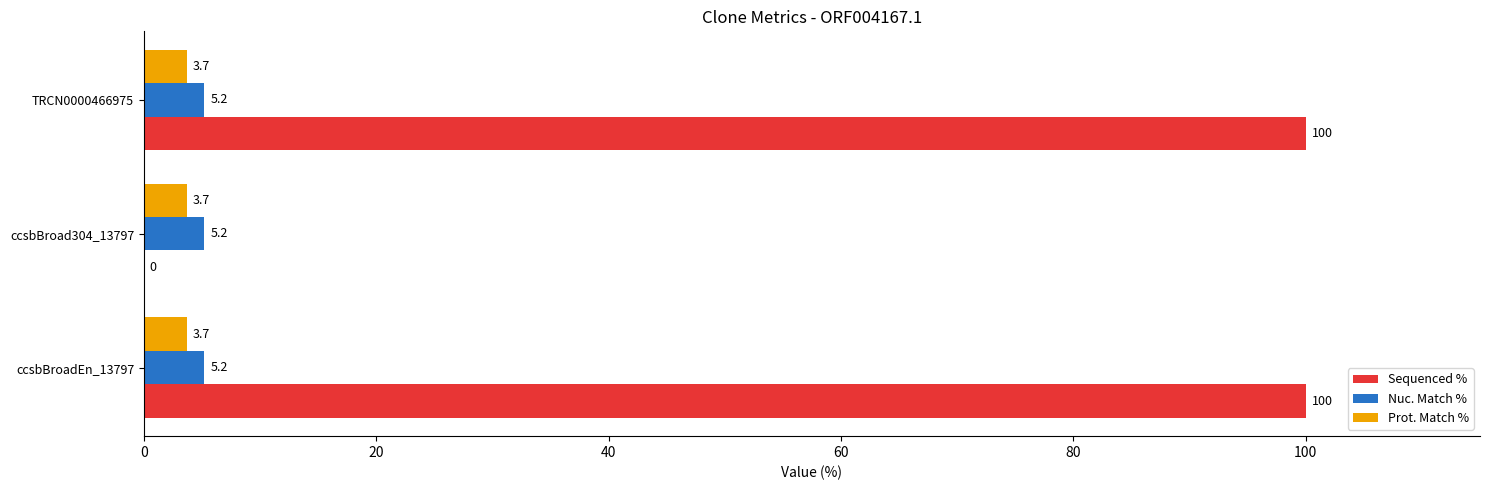

What is the maximum value shown in the chart?

100.0